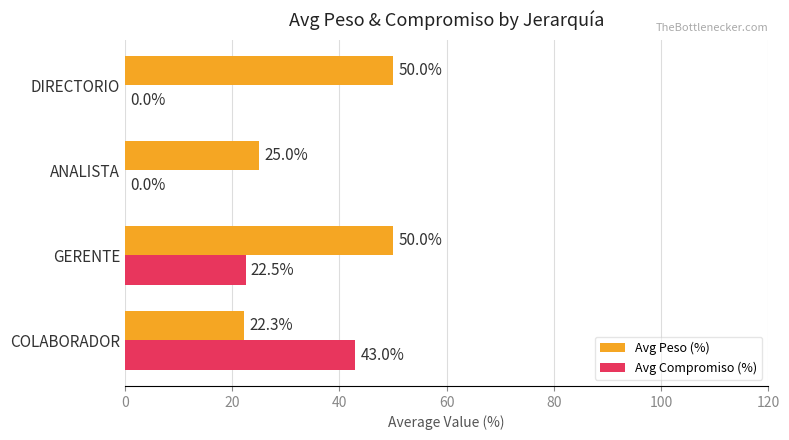

The Avg Compromiso (%) series shows 22.0 at COLABORADOR. True or false?

False